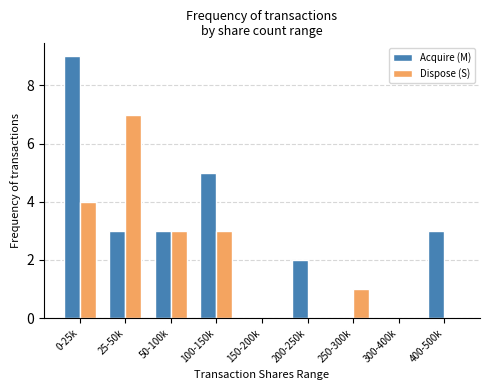

The value of Dispose (S) at 200-250k is -5. True or false?

False